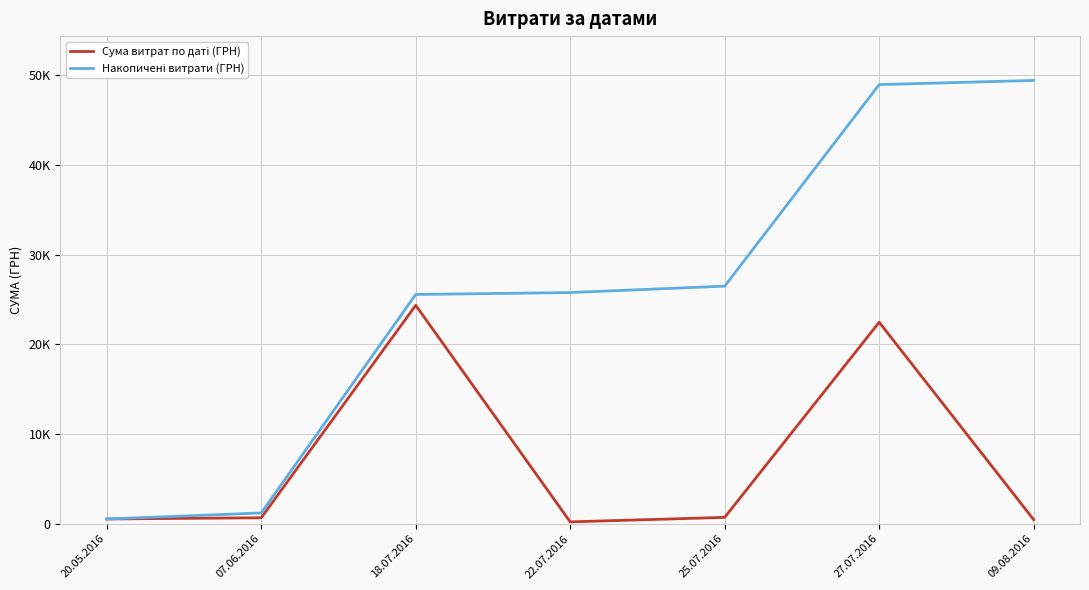

Where is the first local maximum for Сума витрат по даті (ГРН)?

18.07.2016